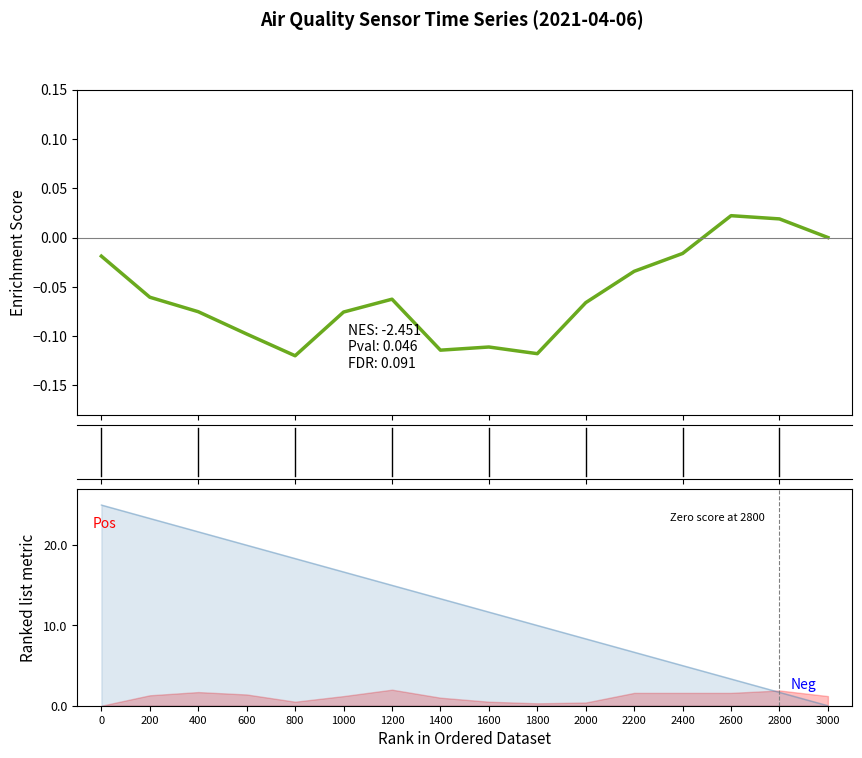

Reading left to right, what are all the values shown in this chart?

Enrichment Score: 0=-0.0	200=-0.1	400=-0.1	600=-0.1	800=-0.1	1000=-0.1	1200=-0.1	1400=-0.1	1600=-0.1	1800=-0.1	2000=-0.1	2200=-0.0	2400=-0.0	2600=0.0	2800=0.0	3000=-0.0
Ranked metric: 0=25.0	200=23.3	400=21.7	600=20.0	800=18.3	1000=16.7	1200=15.0	1400=13.3	1600=11.7	1800=10.0	2000=8.3	2200=6.7	2400=5.0	2600=3.3	2800=1.7	3000=0.0